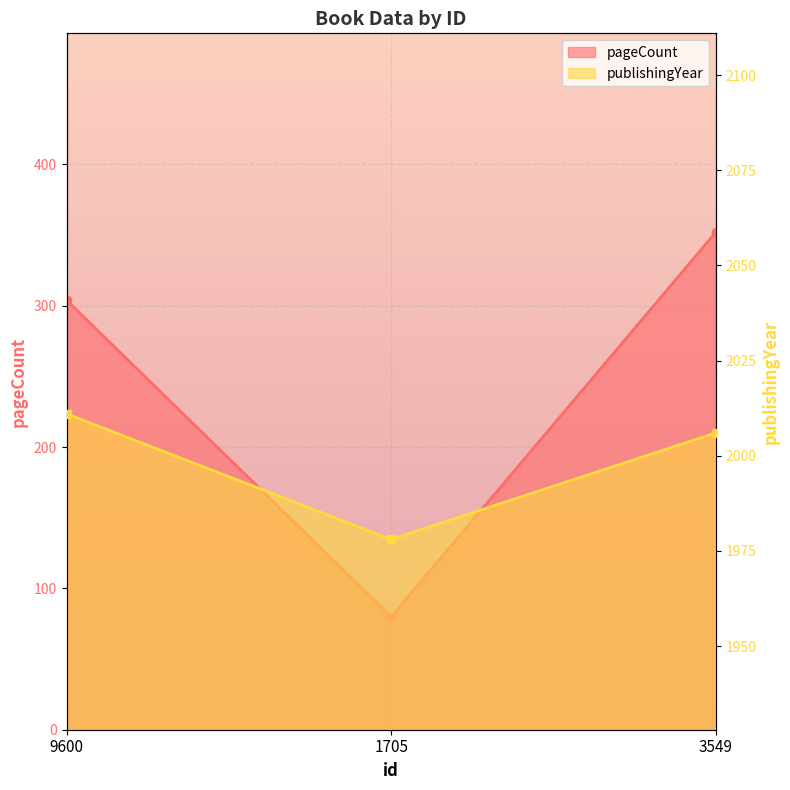

Between 9600 and 3549, which series saw the biggest shift?

pageCount